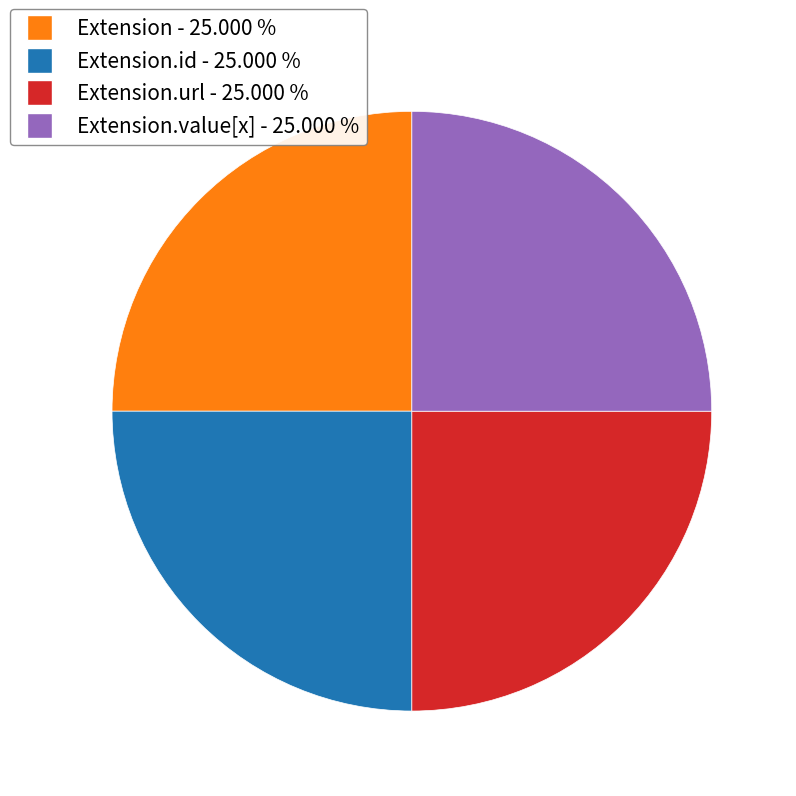

Is there a majority slice in this chart?

No